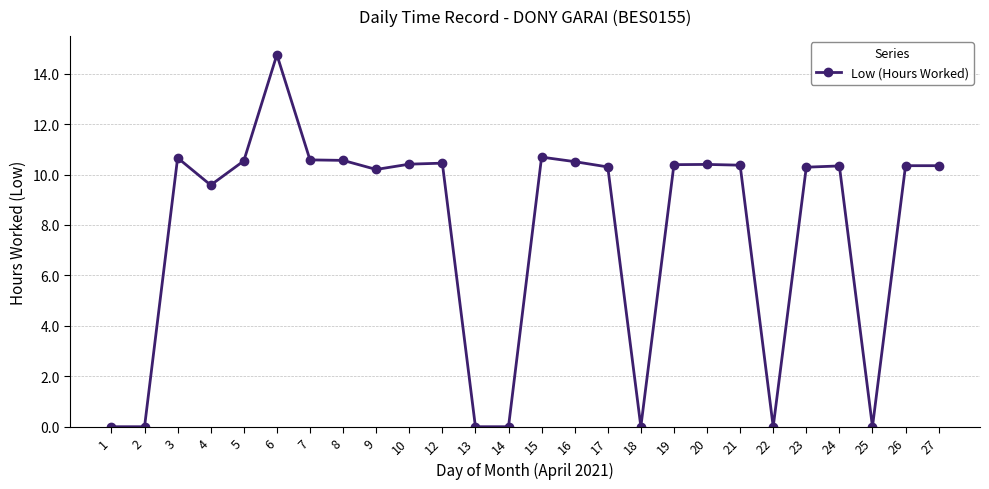

What value does the data have at 15?

10.7